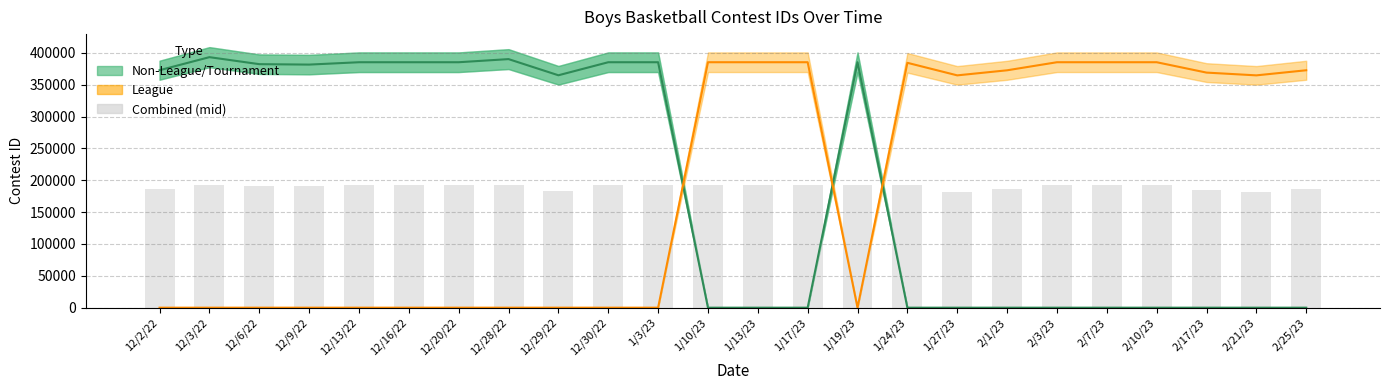

What is the average value?

190000.1